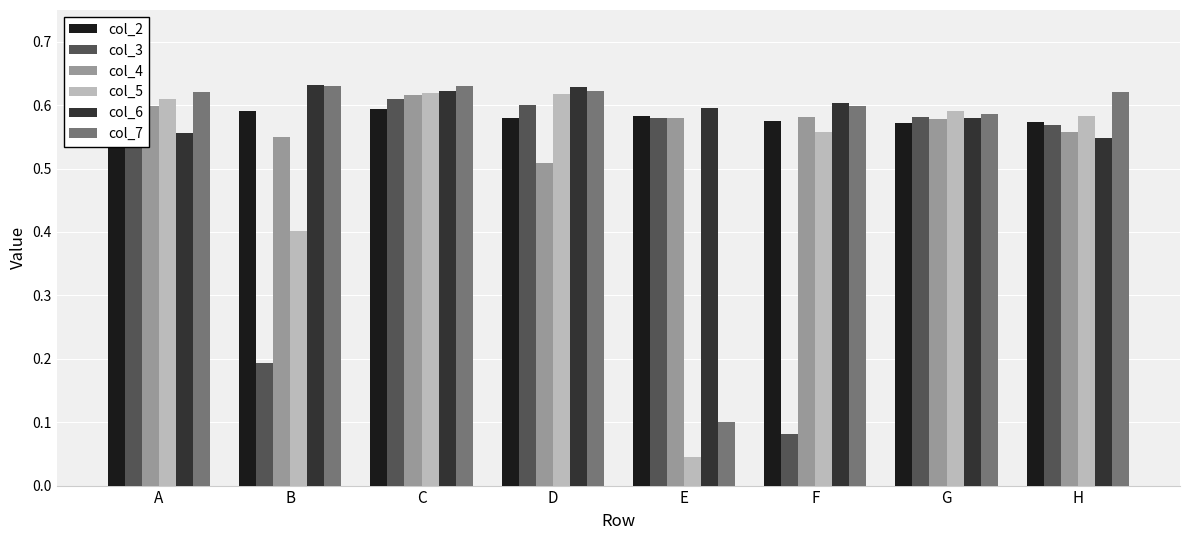

The value of col_7 at G is 0.2. True or false?

False